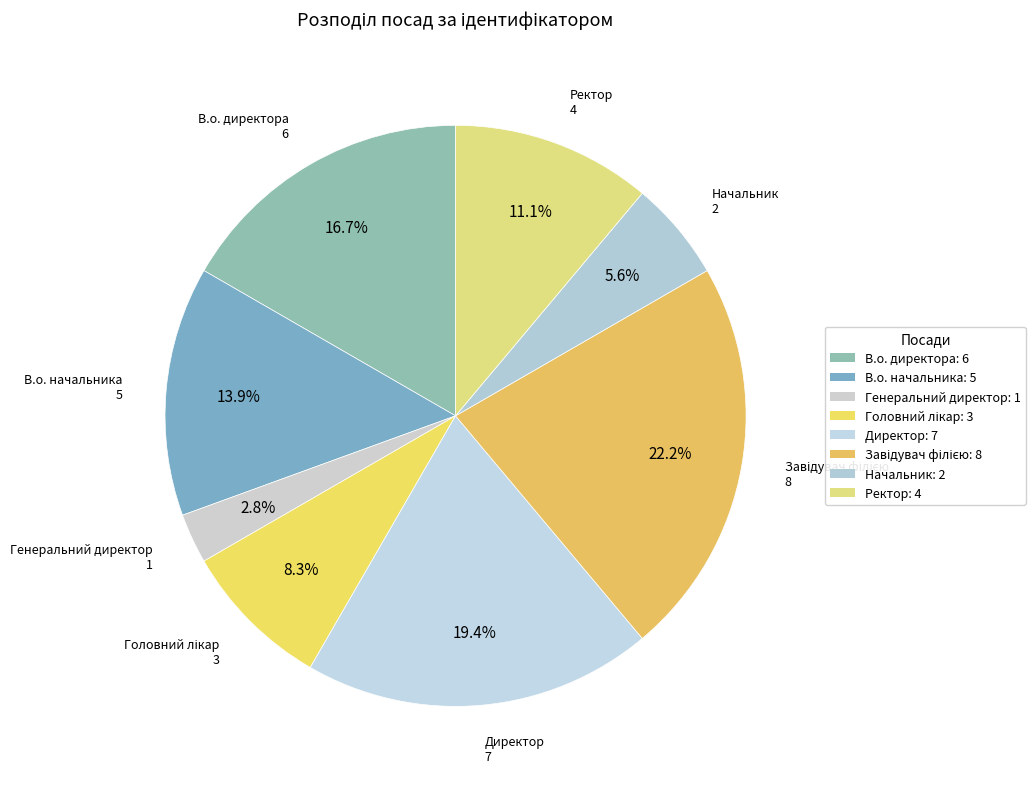

Which category has the smallest portion of the pie?

Генеральний директор